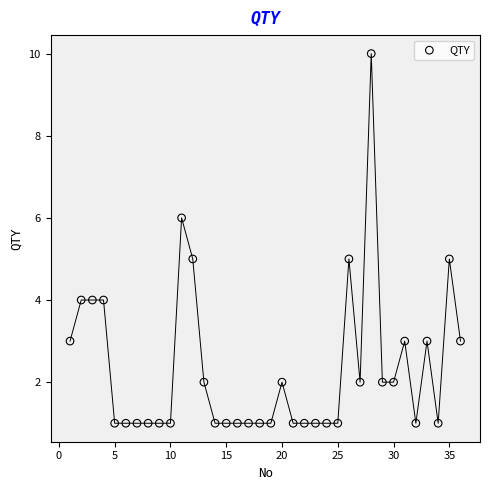

What is the range of X values (max minus min)?

35